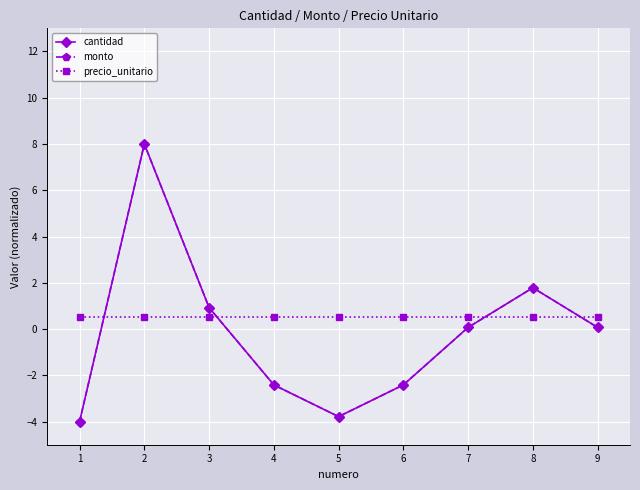

Does the chart have visible grid lines?

Yes